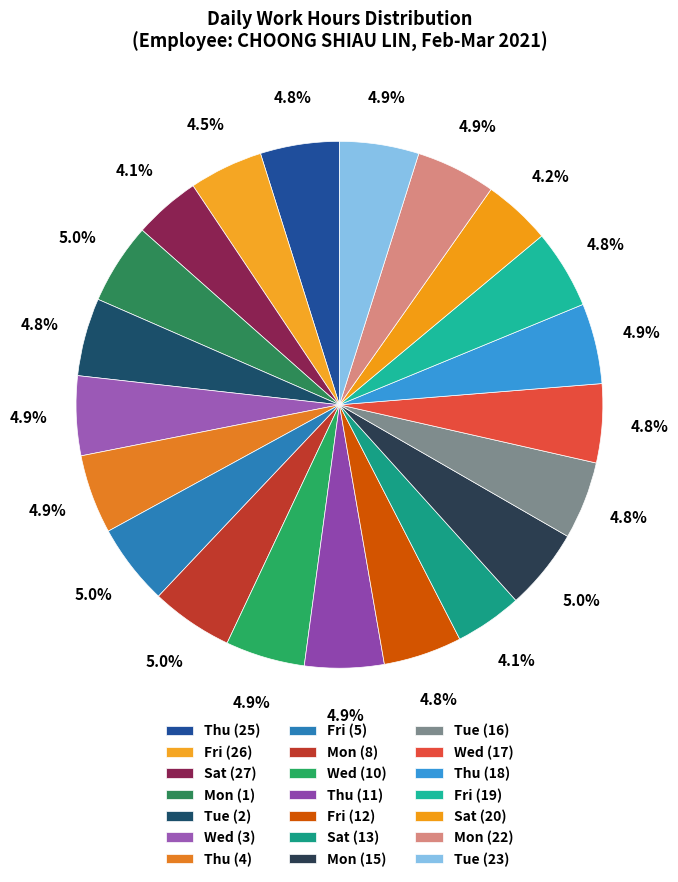

To the nearest percent, what is the combined percentage of Sat (27) and Wed (10)?

9%